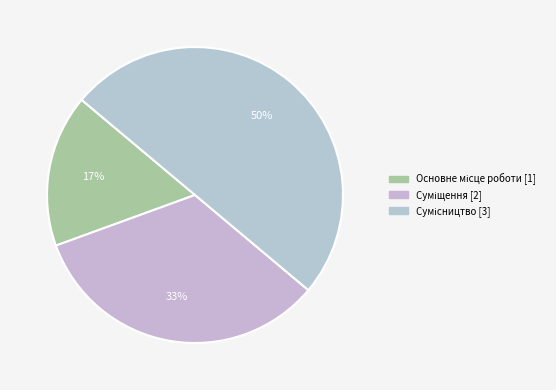

To the nearest percent, what percentage of the pie is Суміщення?

33%